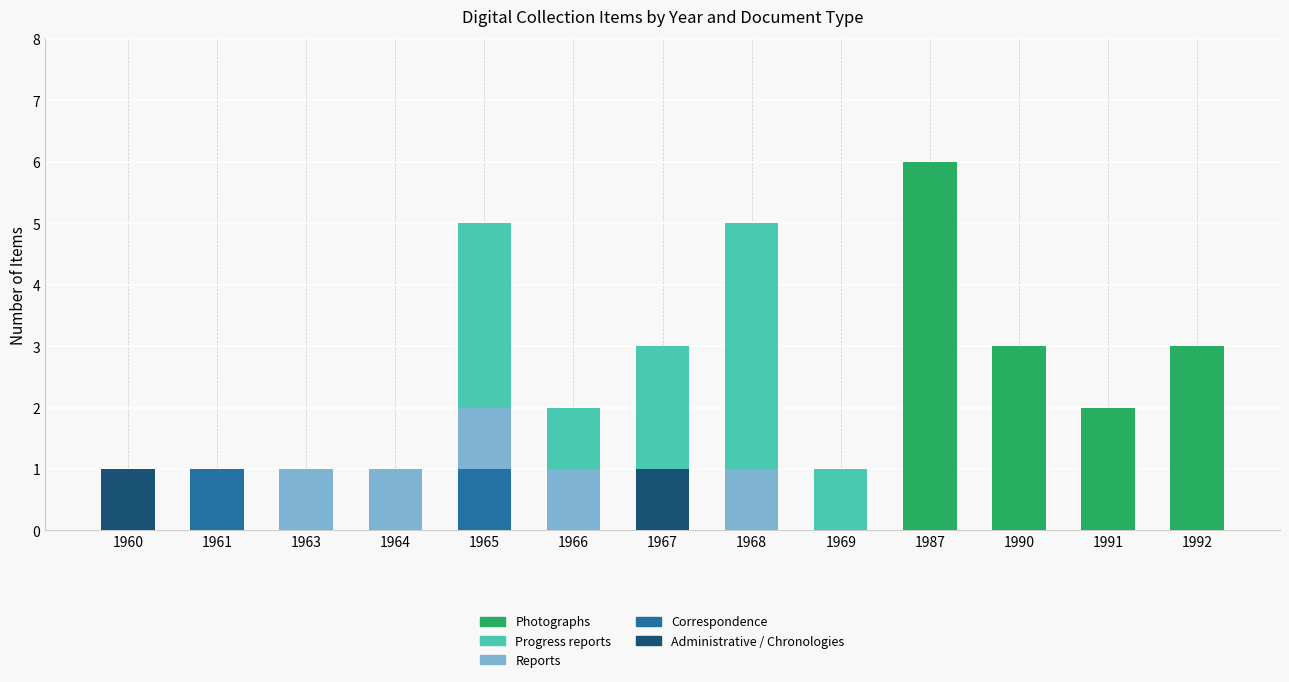

True or false: Administrative / Chronologies has a value of 0 at 1990.

True